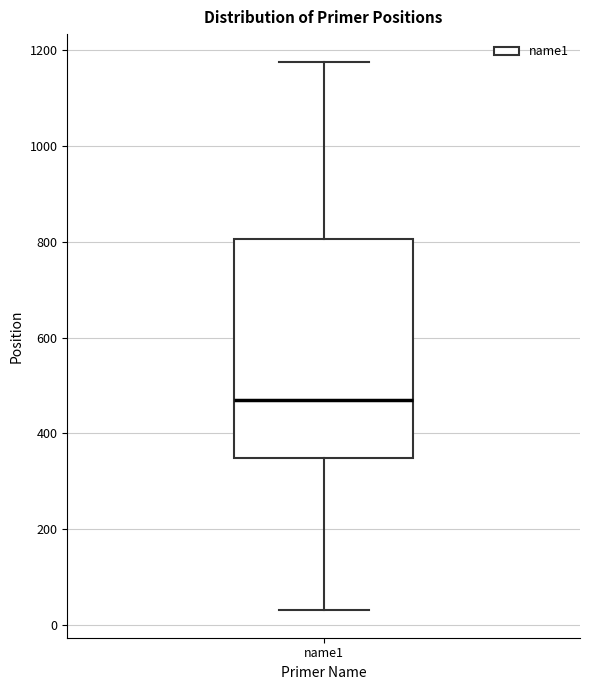

Where is the lower edge of the box for name1 on the y-axis? The values are not printed on the chart, so give them approximately, as read against the axis.

340